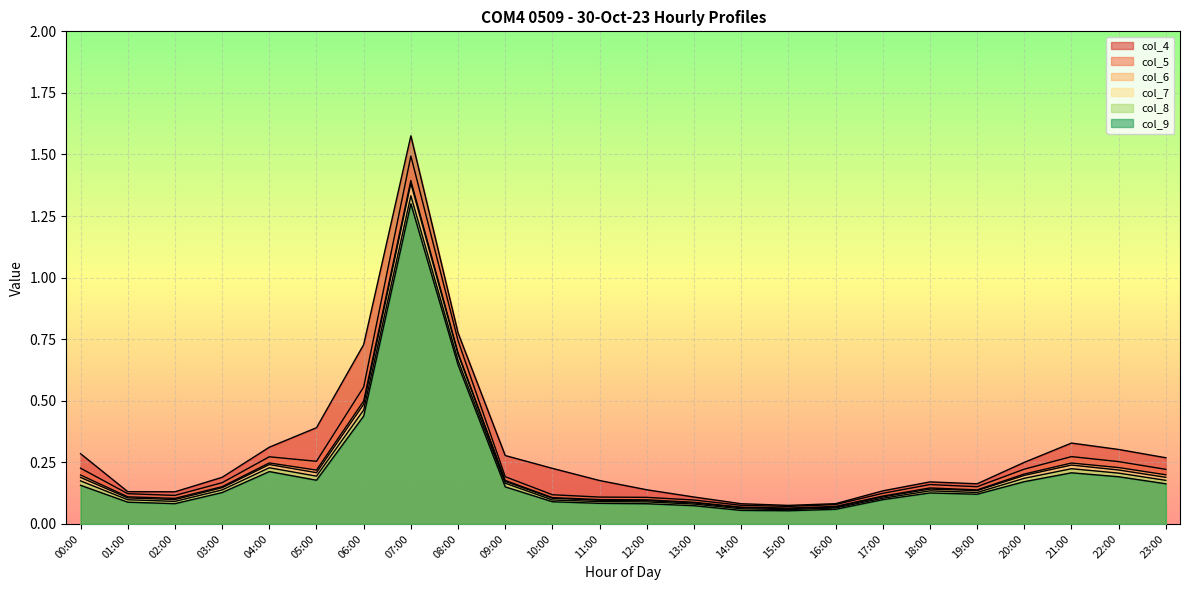

True or false: col_7 and col_9 intersect in this chart.

False